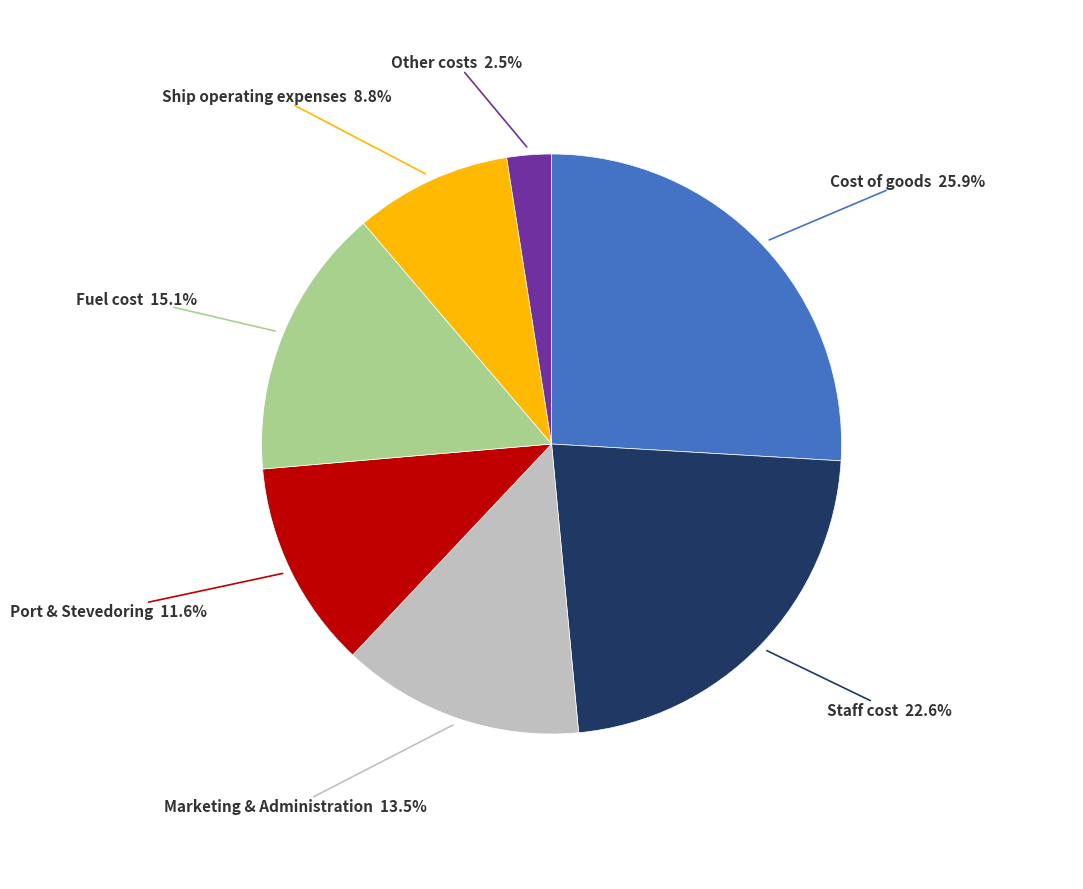

Is there a majority slice in this chart?

No